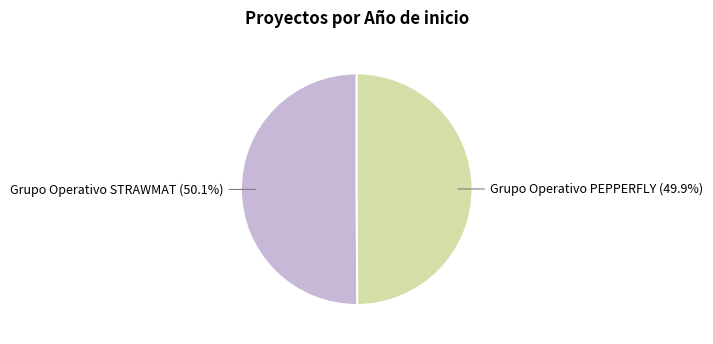

True or false: Grupo Operativo STRAWMAT accounts for 50% of the total.

True